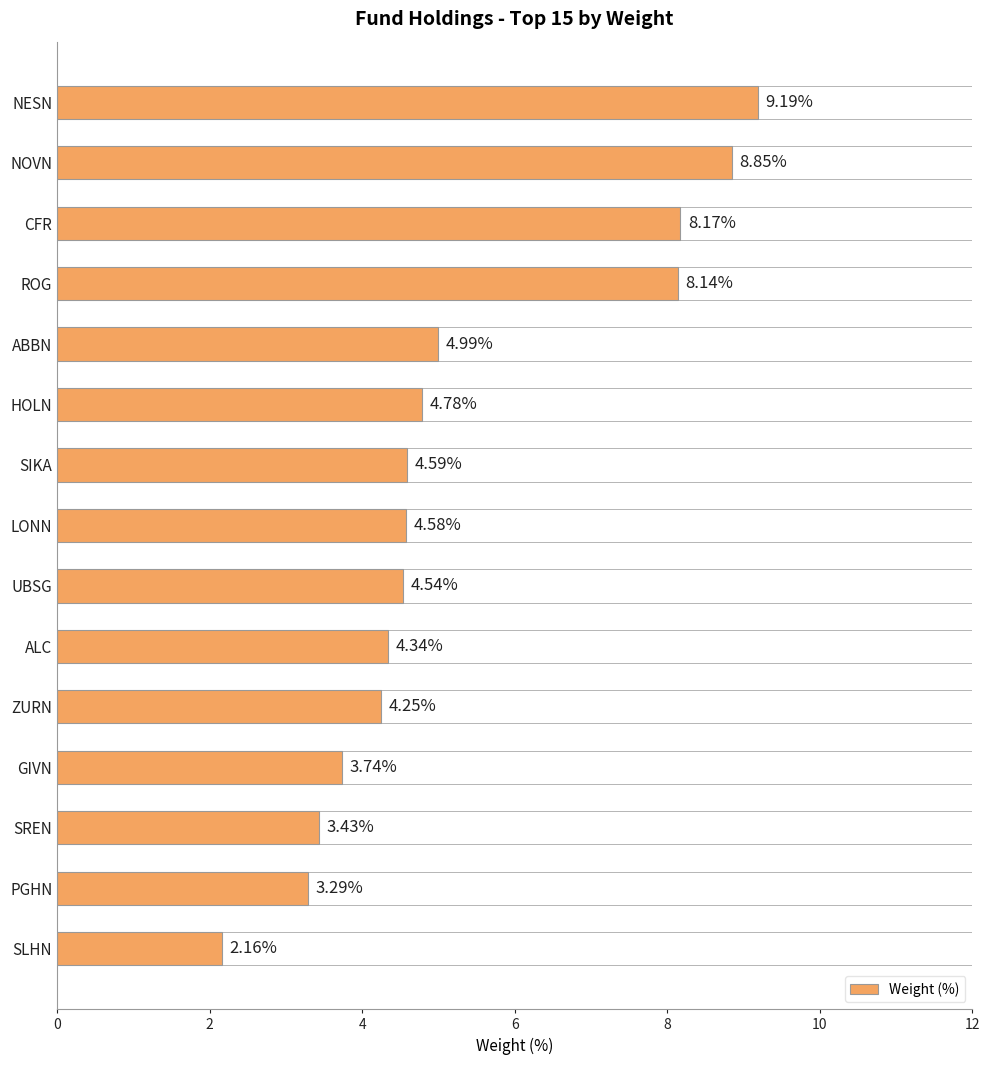

List the labels in order of value, largest first.

NESN, NOVN, CFR, ROG, ABBN, HOLN, SIKA, LONN, UBSG, ALC, ZURN, GIVN, SREN, PGHN, SLHN